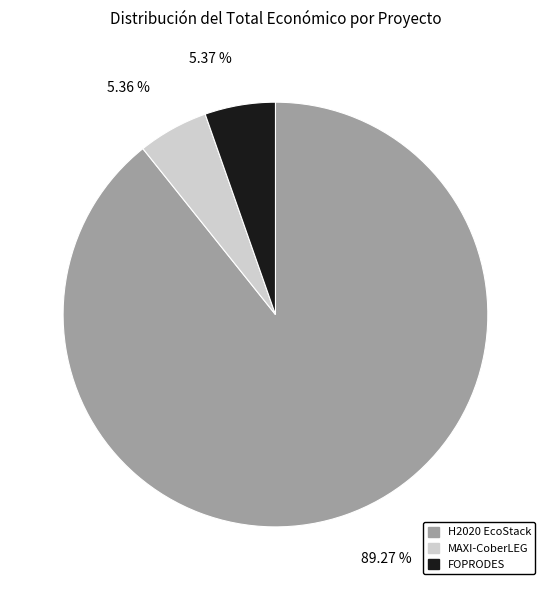

To the nearest percent, what percentage of the pie is FOPRODES?

5%